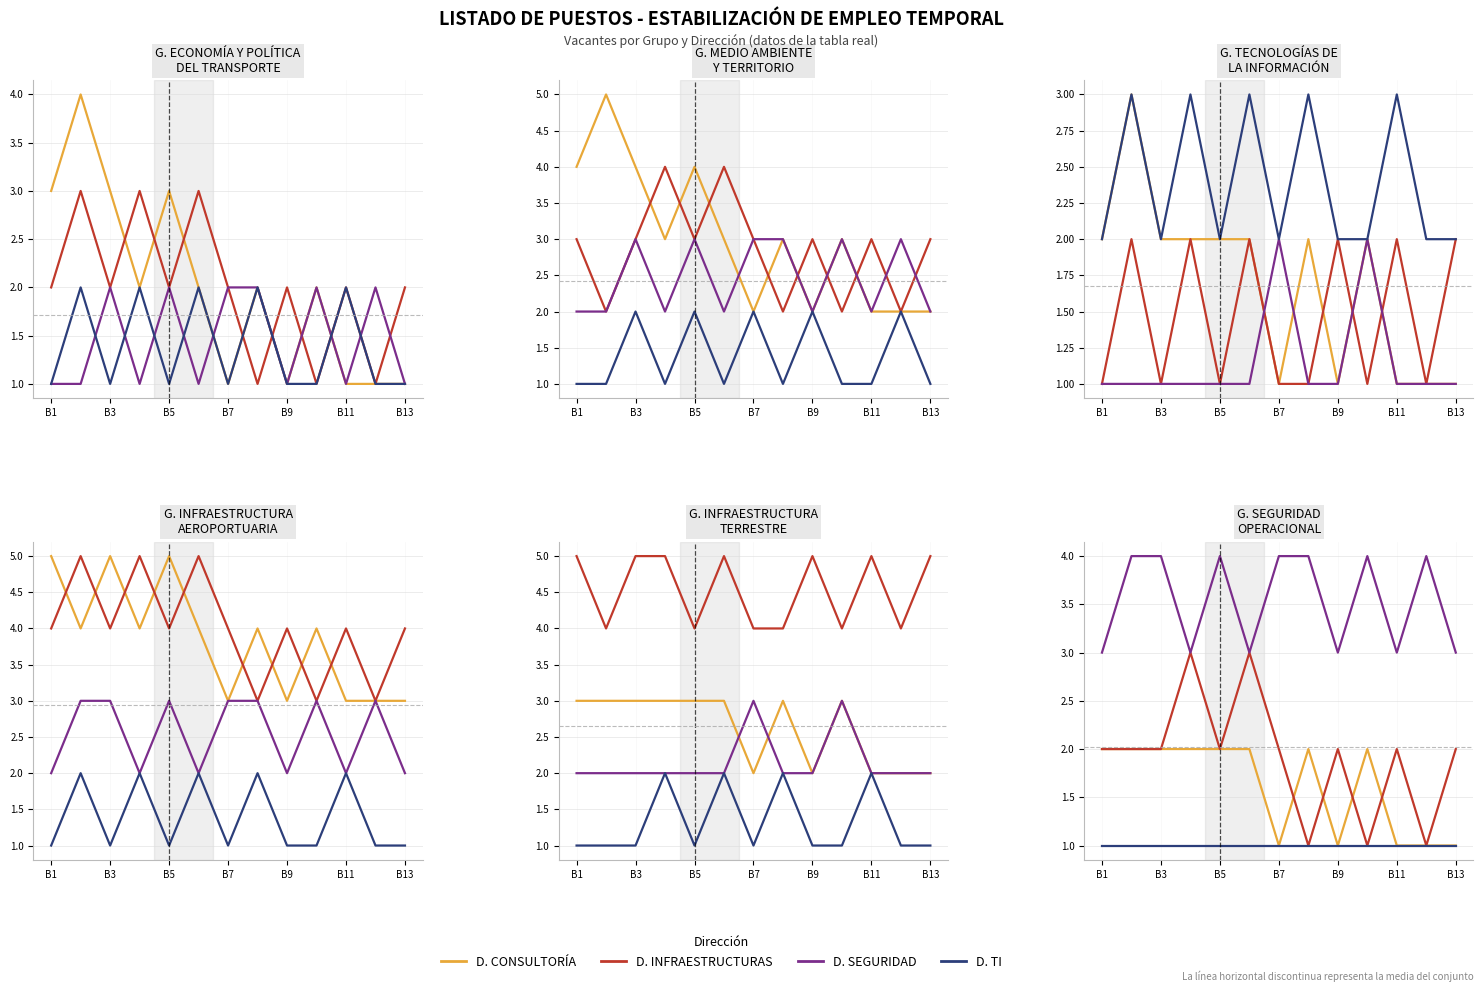

What is the difference between the maximum and minimum values in the D. SEGURIDAD series?

1